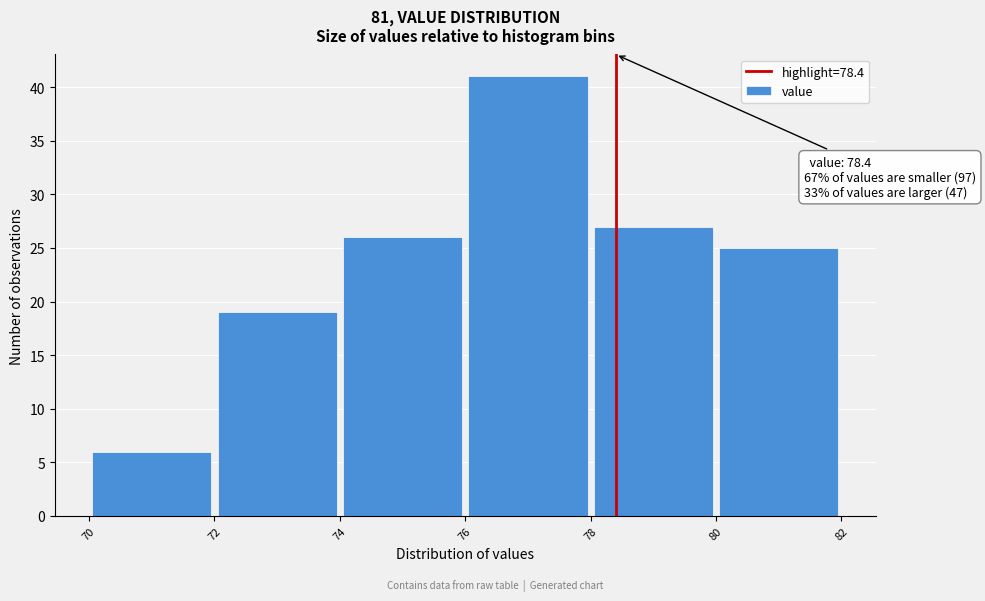

Over which range of the x-axis is the bar tallest?

76 to 78